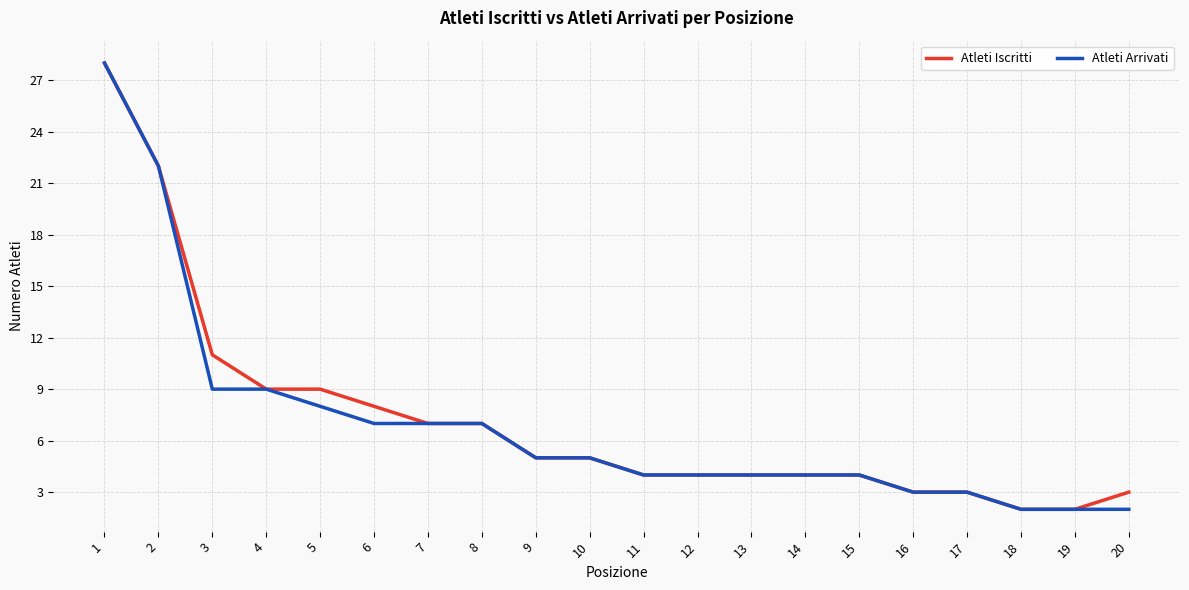

What is the lowest value of the Atleti Arrivati series?

2